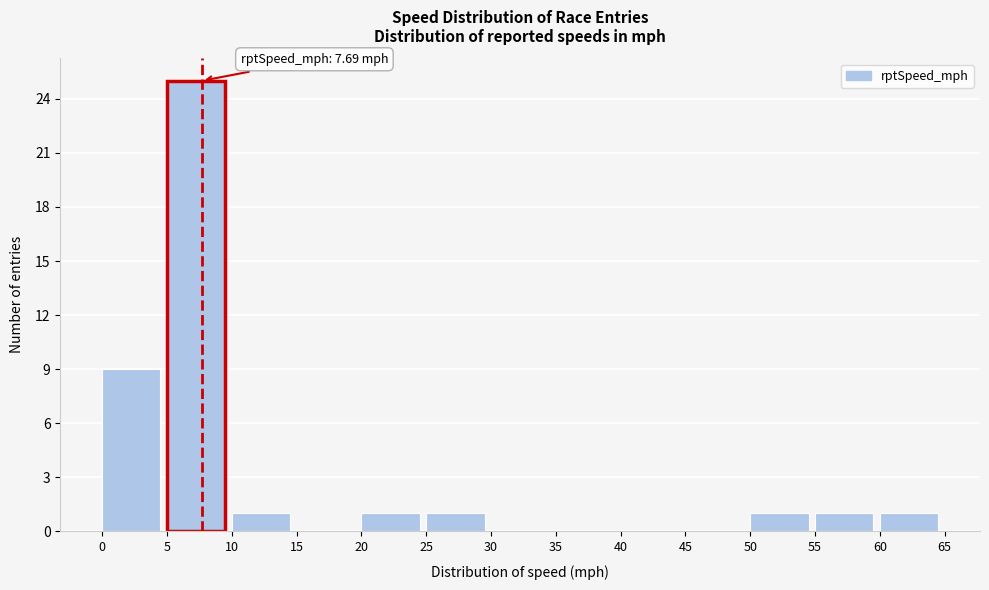

Which range on the x-axis has the tallest bar?

5 to 10